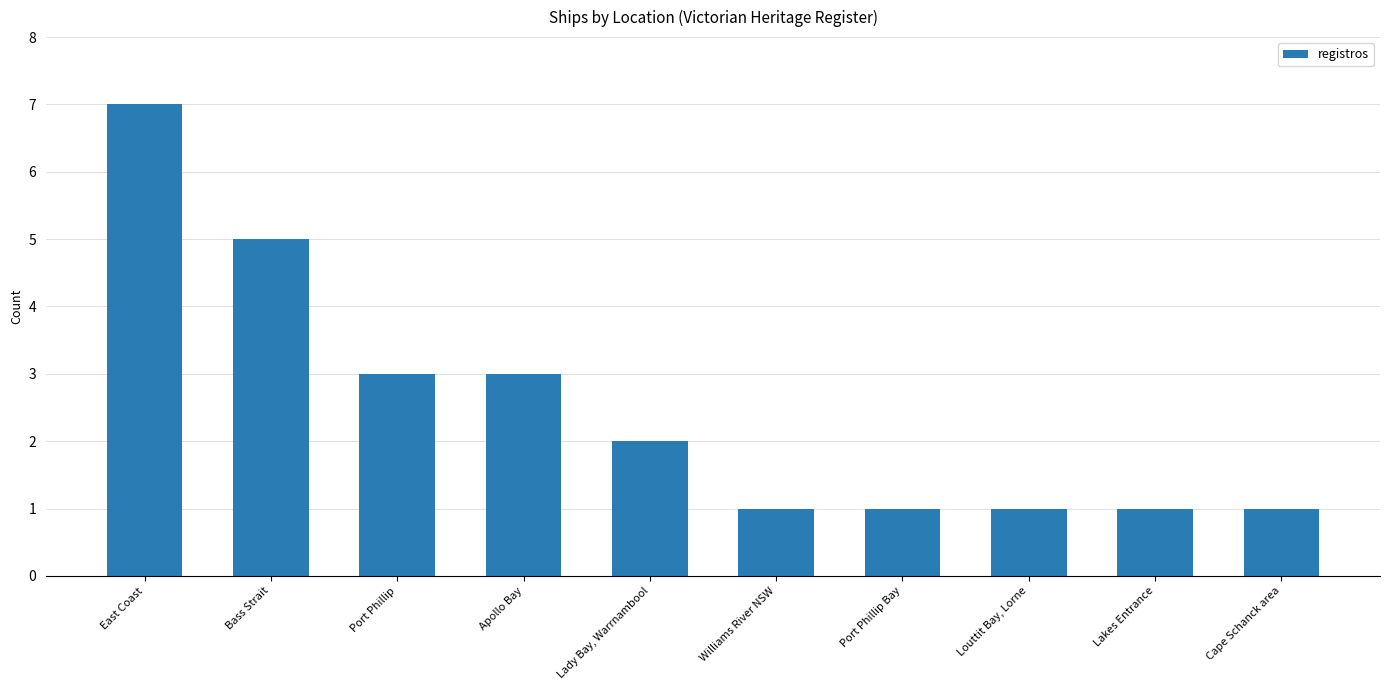

What is the difference between the maximum and second lowest values?

6